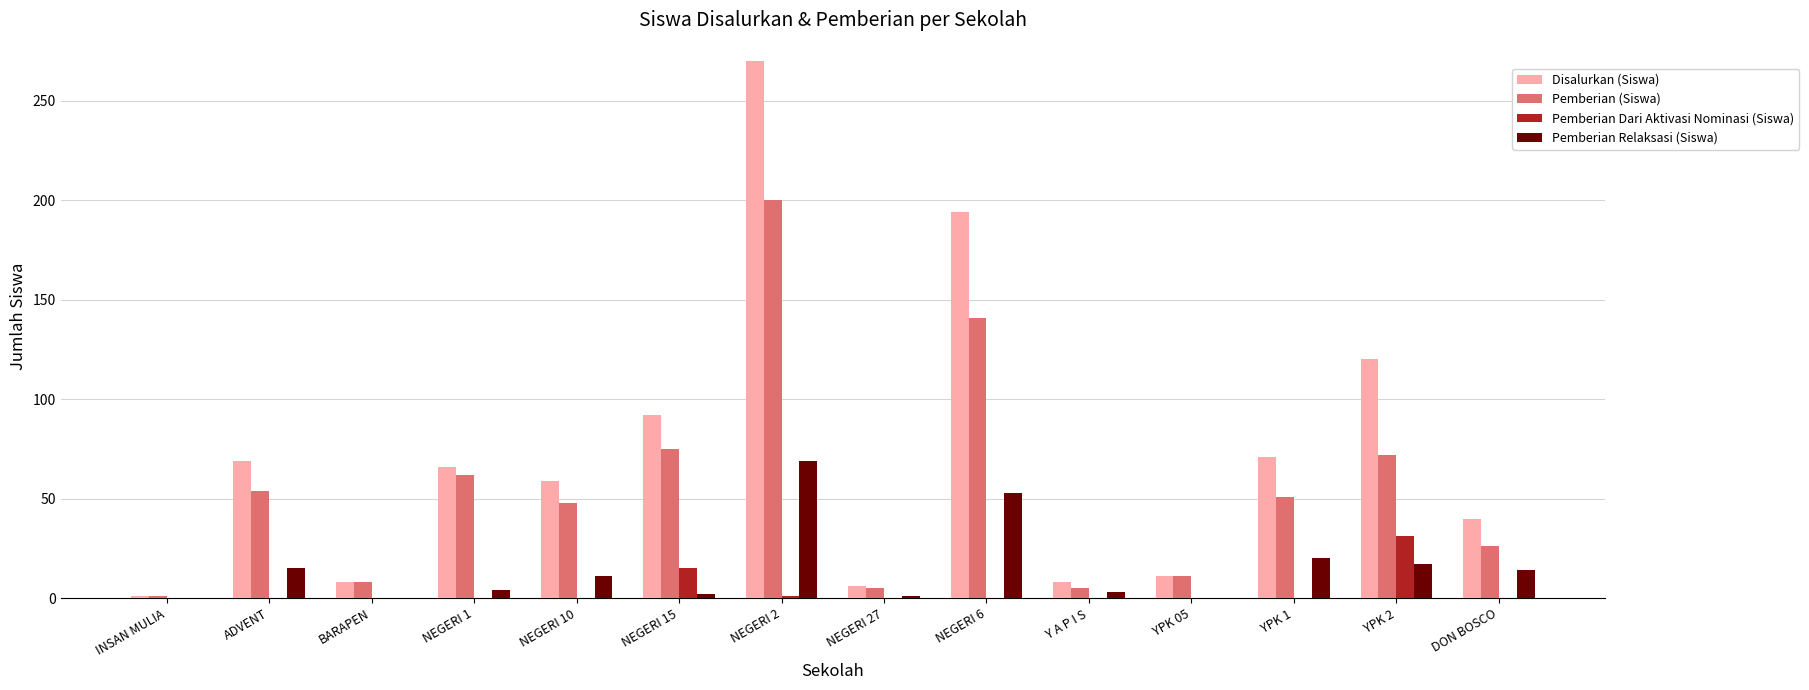

What is the highest value of the Pemberian Dari Aktivasi Nominasi (Siswa) series?

31